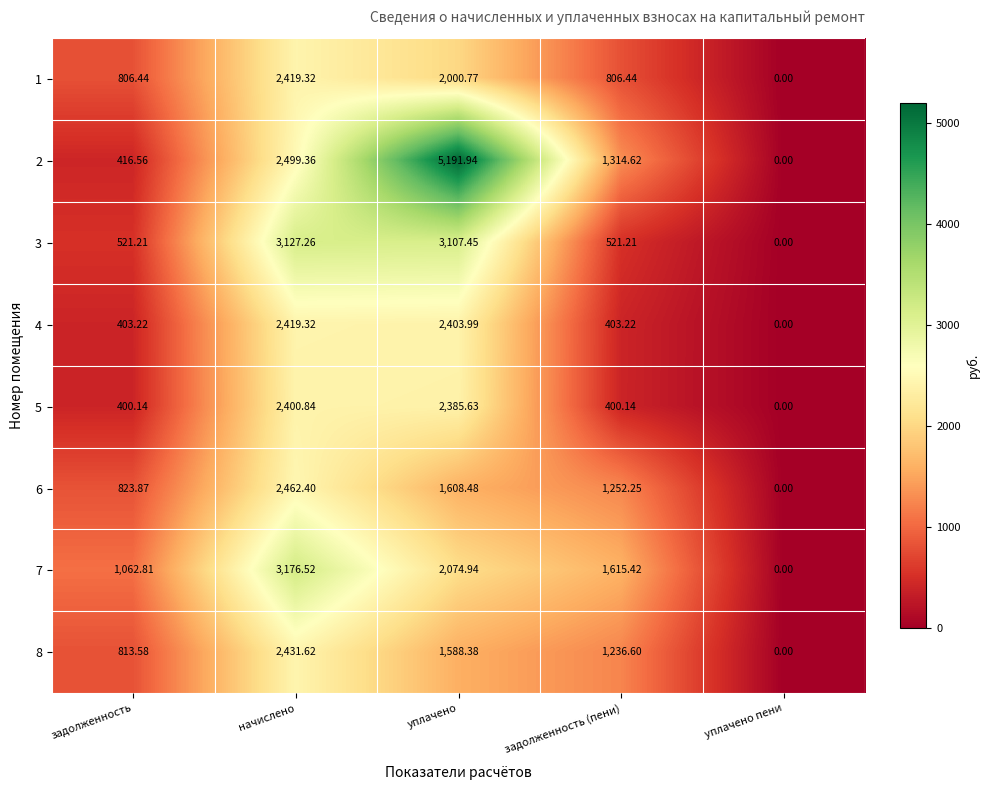

At which category is the sum across all series the highest?

начислено